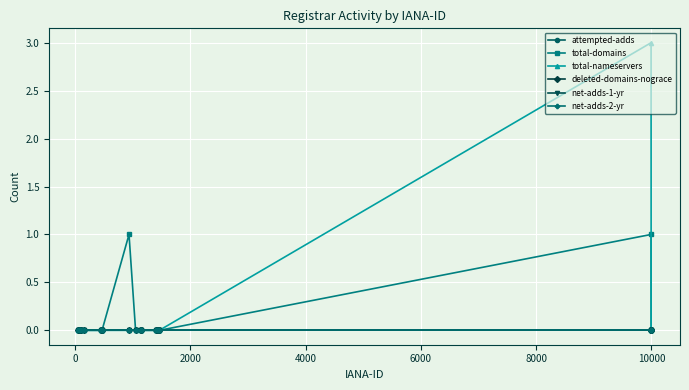

Does the chart have visible grid lines?

Yes